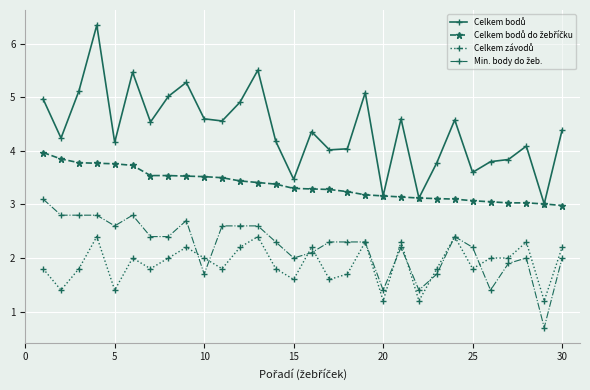

Count the number of categories in the chart.

30